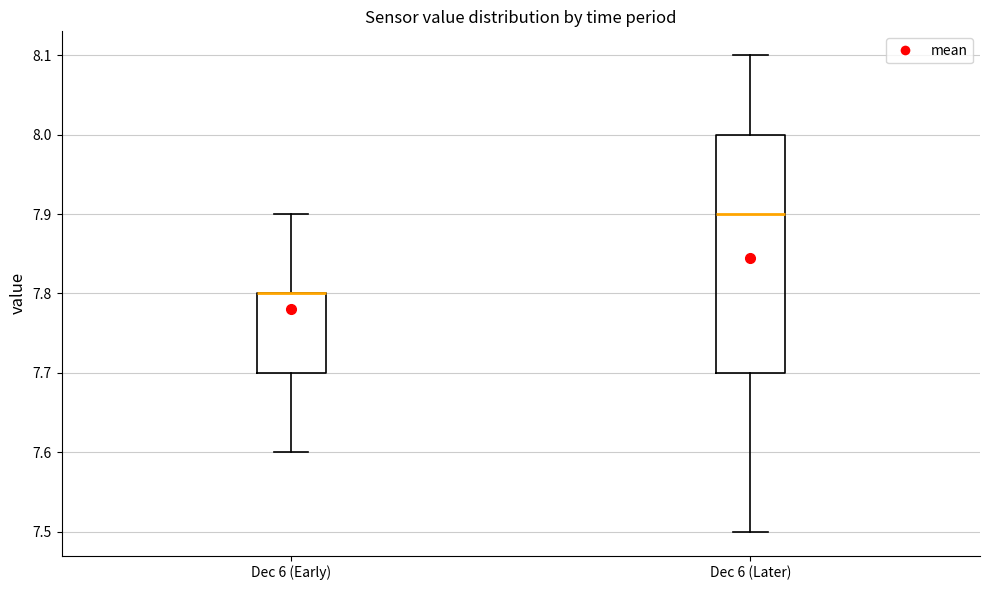

Which box is the tallest, from its lower edge to its upper edge?

Dec 6 (Later)